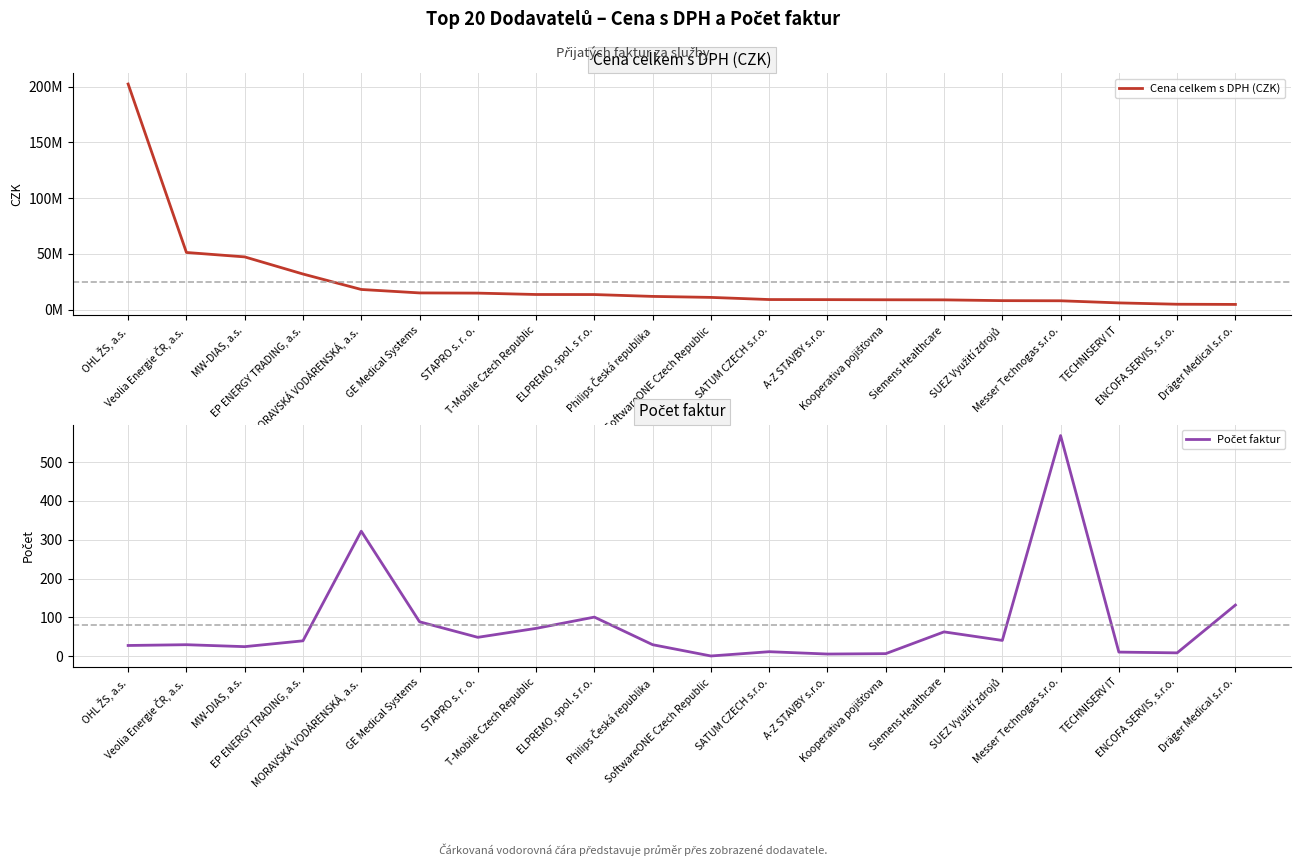

How many values in the Počet faktur series exceed 40?

9